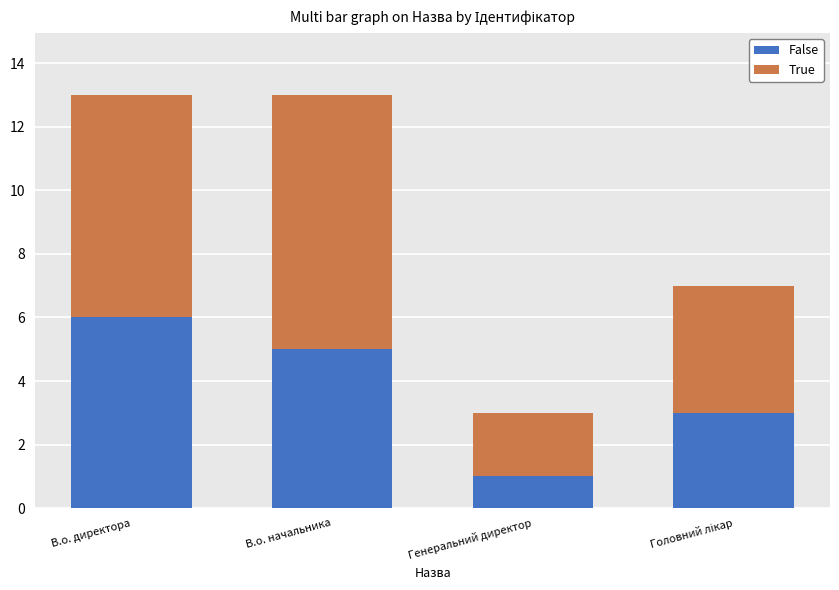

What is the highest value of the False series?

6